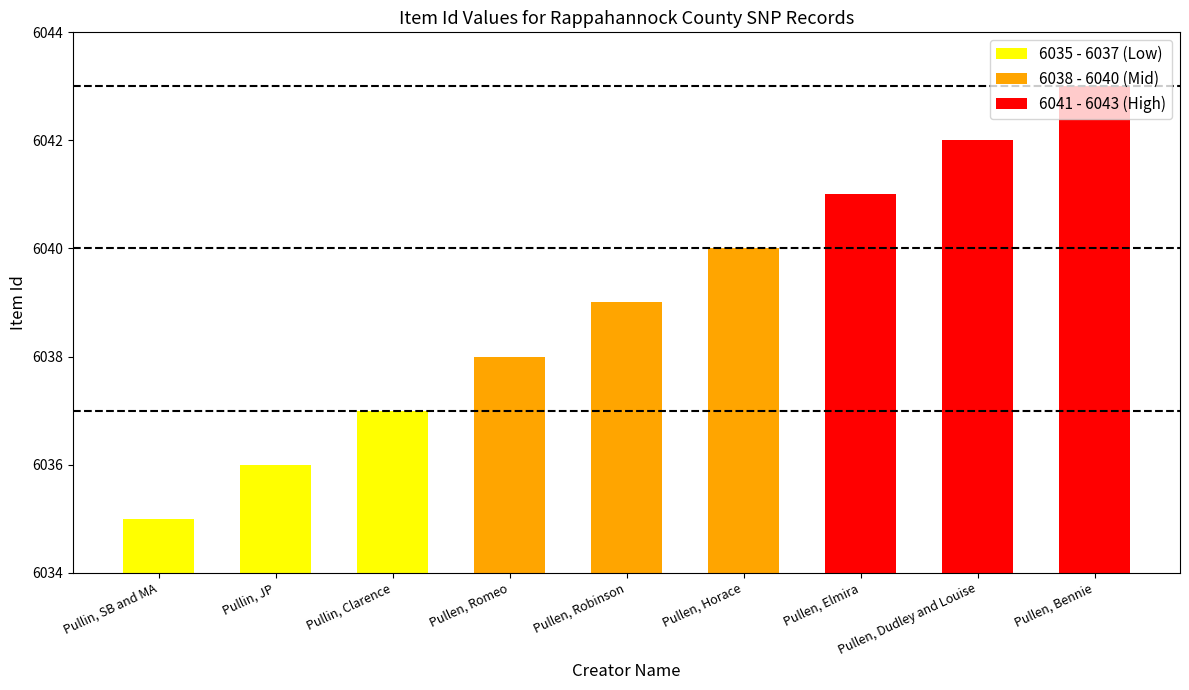

What is the minimum value shown in the chart?

6035